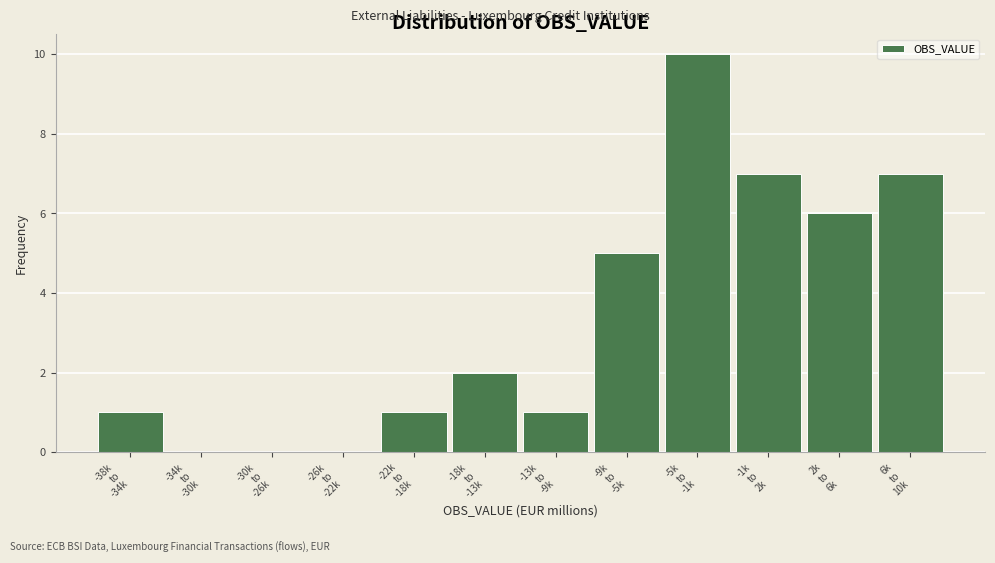

What is the sum of all values?

40